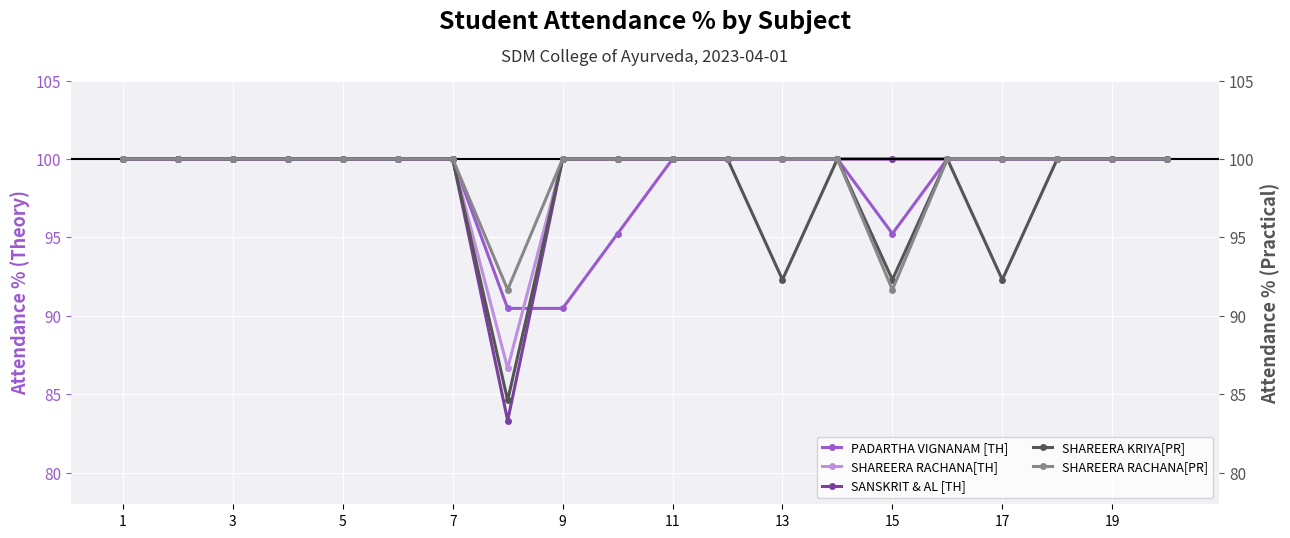

In SANSKRIT & AL [TH], how many points are lower than both neighbors (excluding endpoints)?

1